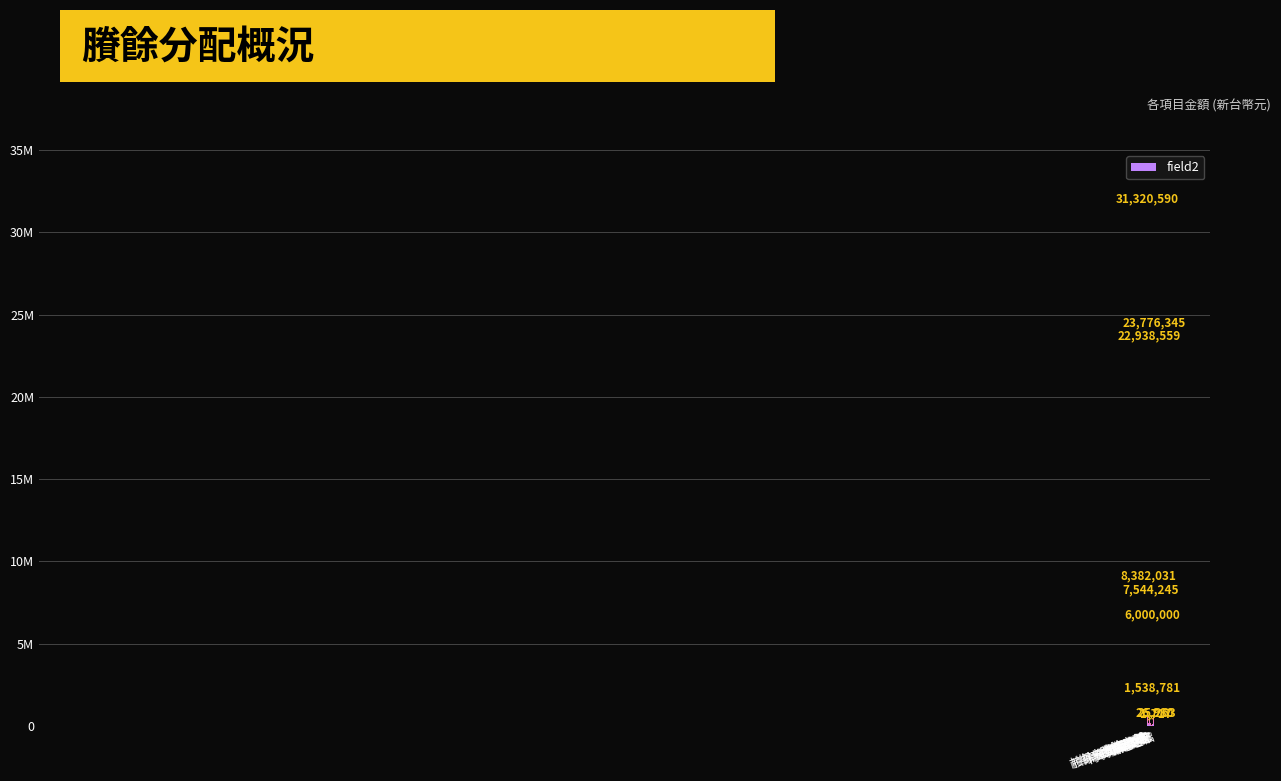

What is the label of the 9th bar from the right?

本期賸餘